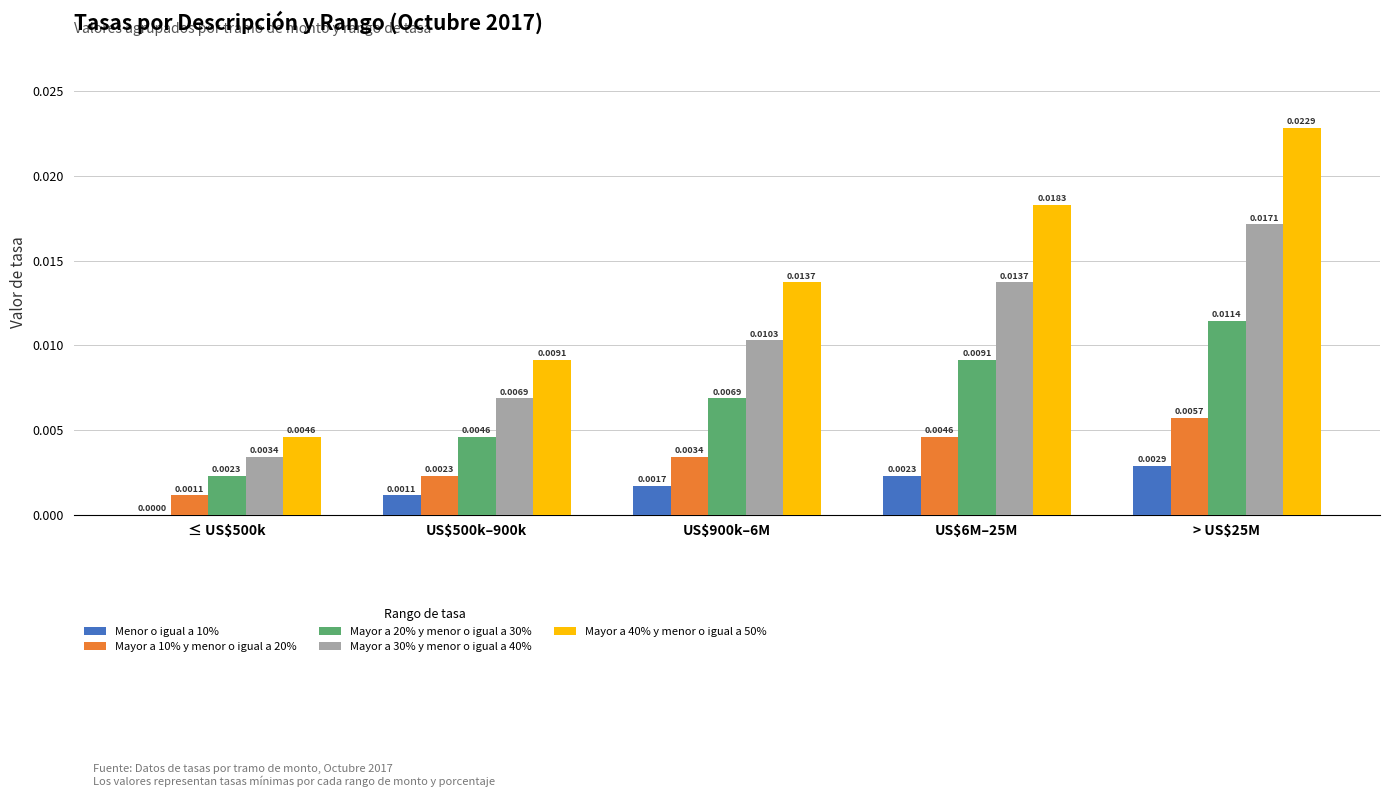

At which category does the chart reach its peak across all series?

> US$25M